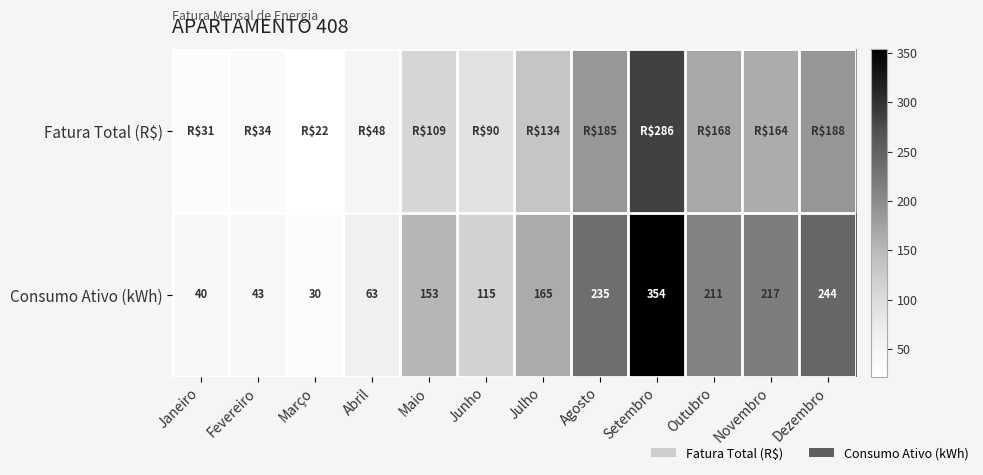

Which category has the lowest value in the Consumo Ativo (kWh) series?

Março